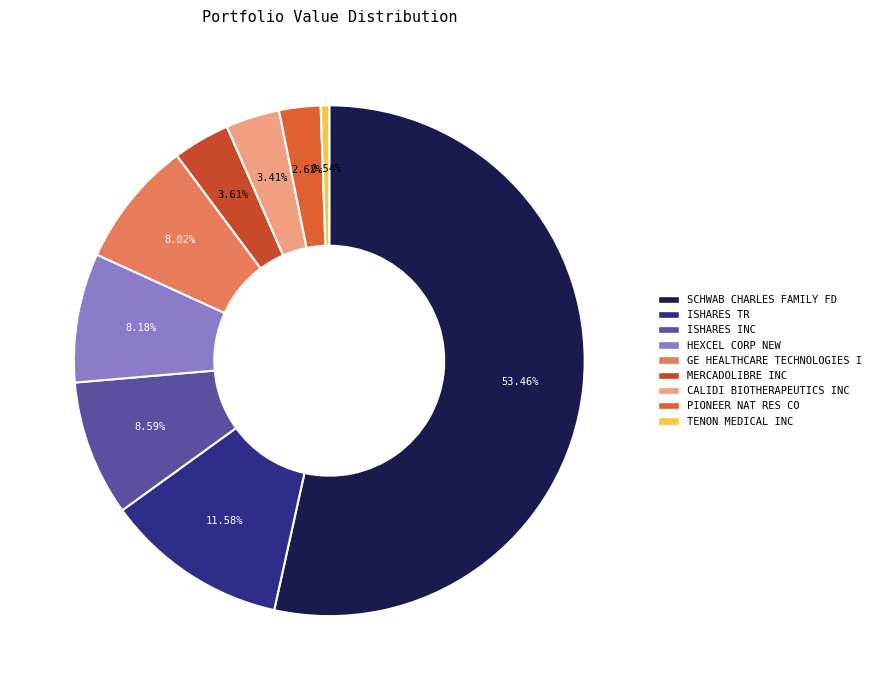

Does SCHWAB CHARLES FAMILY FD account for over 50% of the chart?

Yes